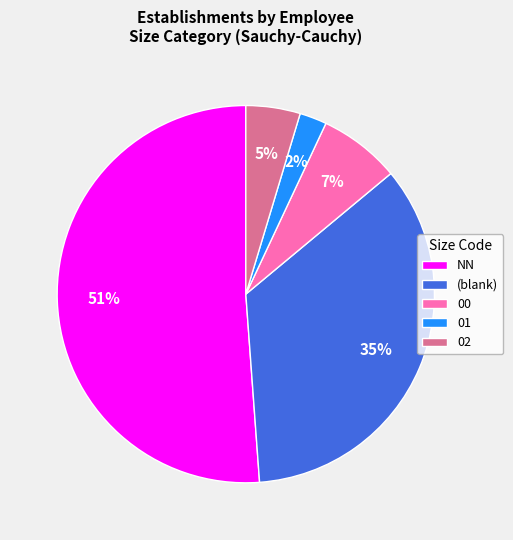

Is the sum of NN and (blank) greater than half?

Yes